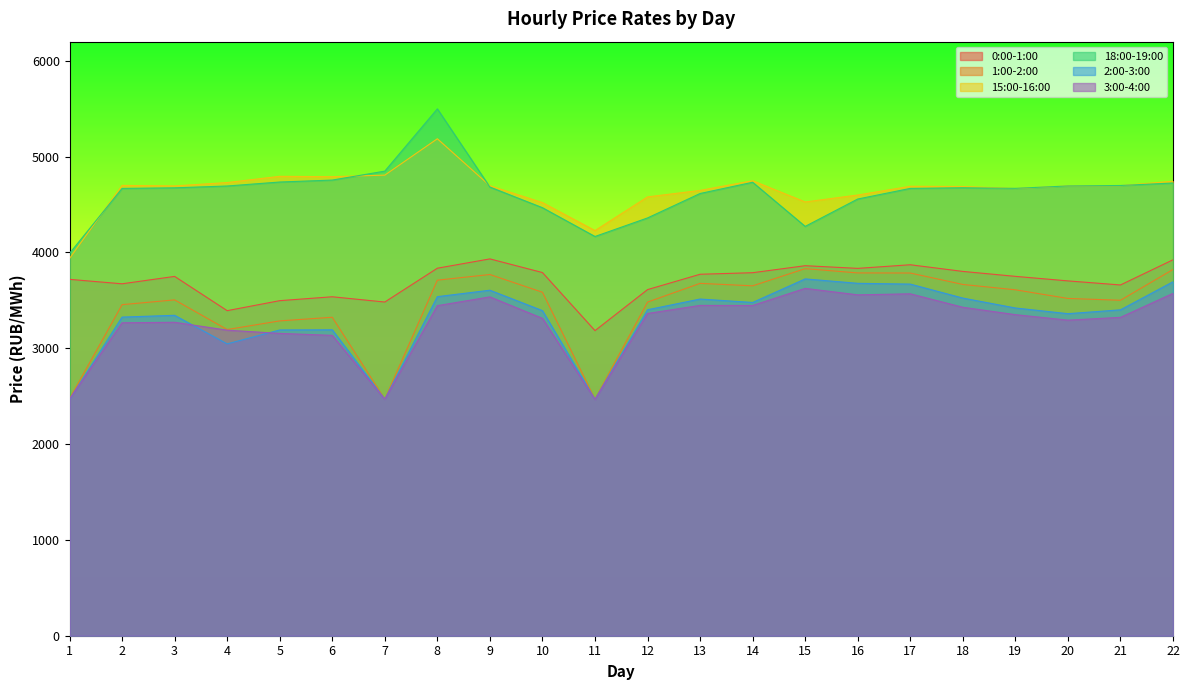

True or false: 15:00-16:00 has a value of 4690.6 at 17.

True